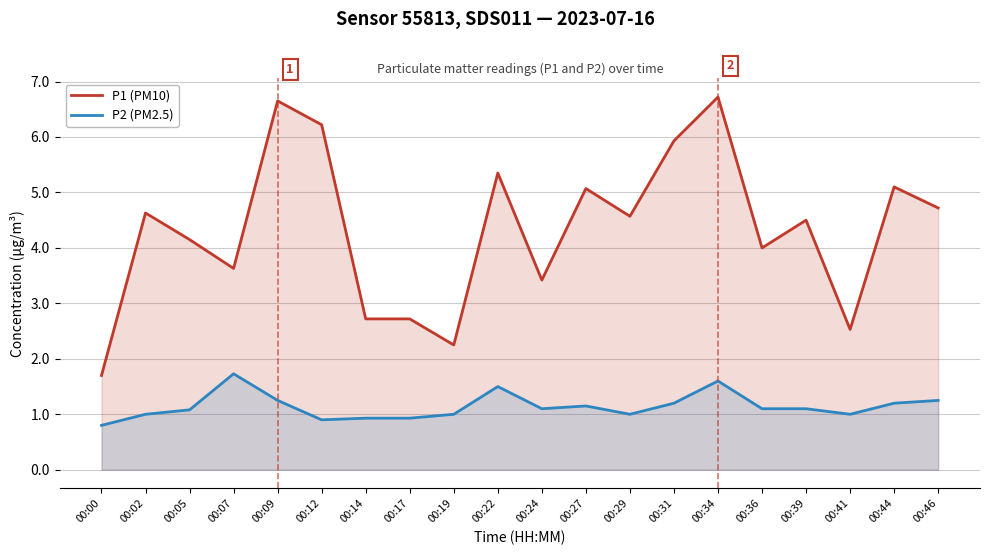

What is the average value of the P1 (PM10) series?

4.3